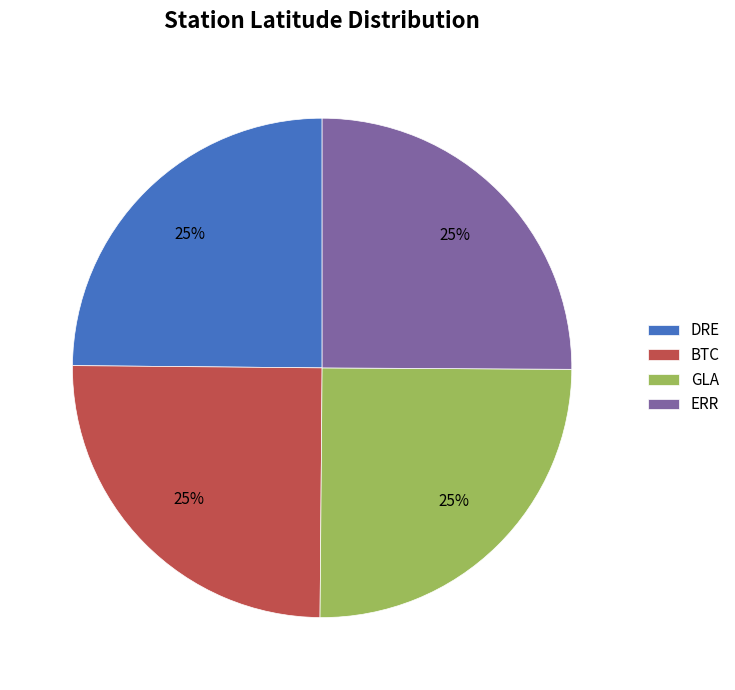

What is the ratio of the value at GLA to the value at BTC?

1.0